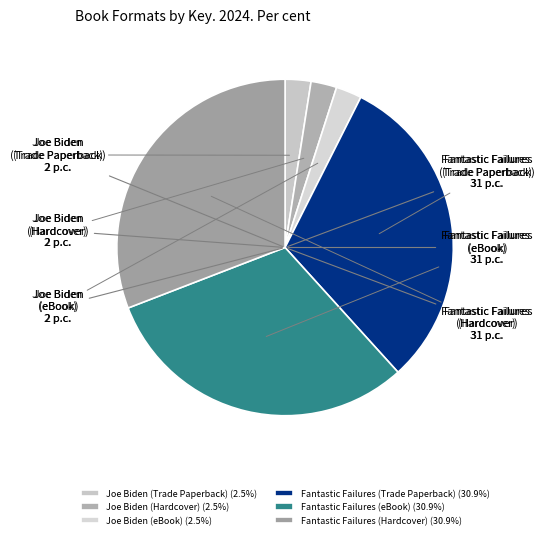

Does Joe Biden (eBook) represent more than half of the total?

No